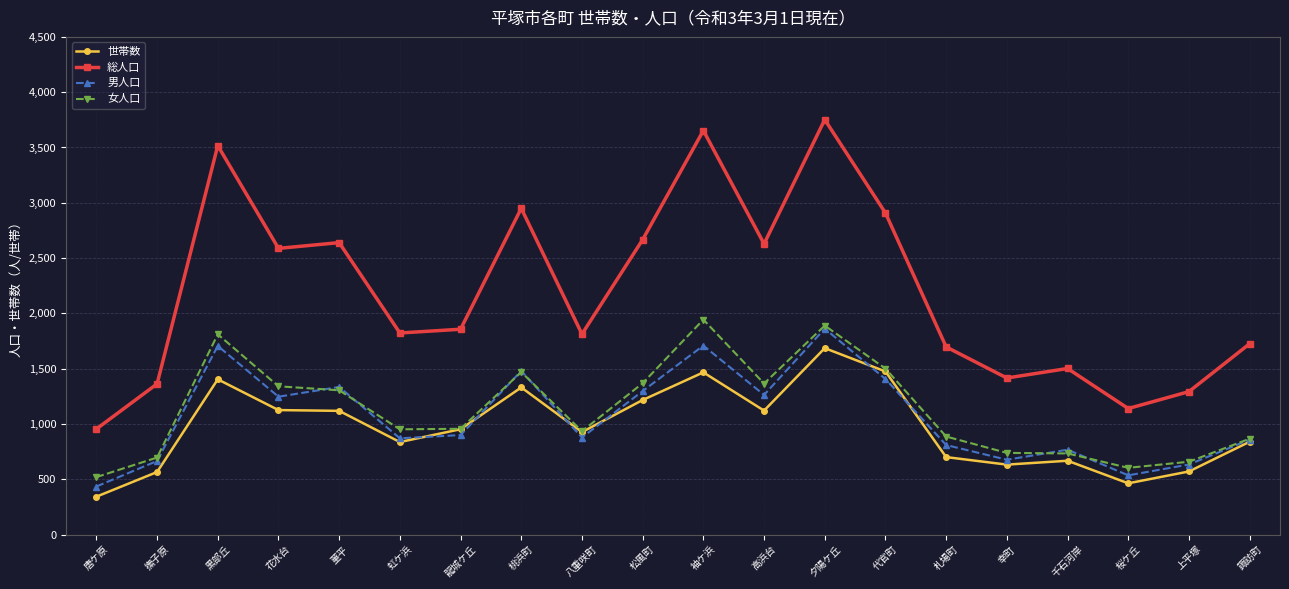

Which series has the widest spread of values?

総人口